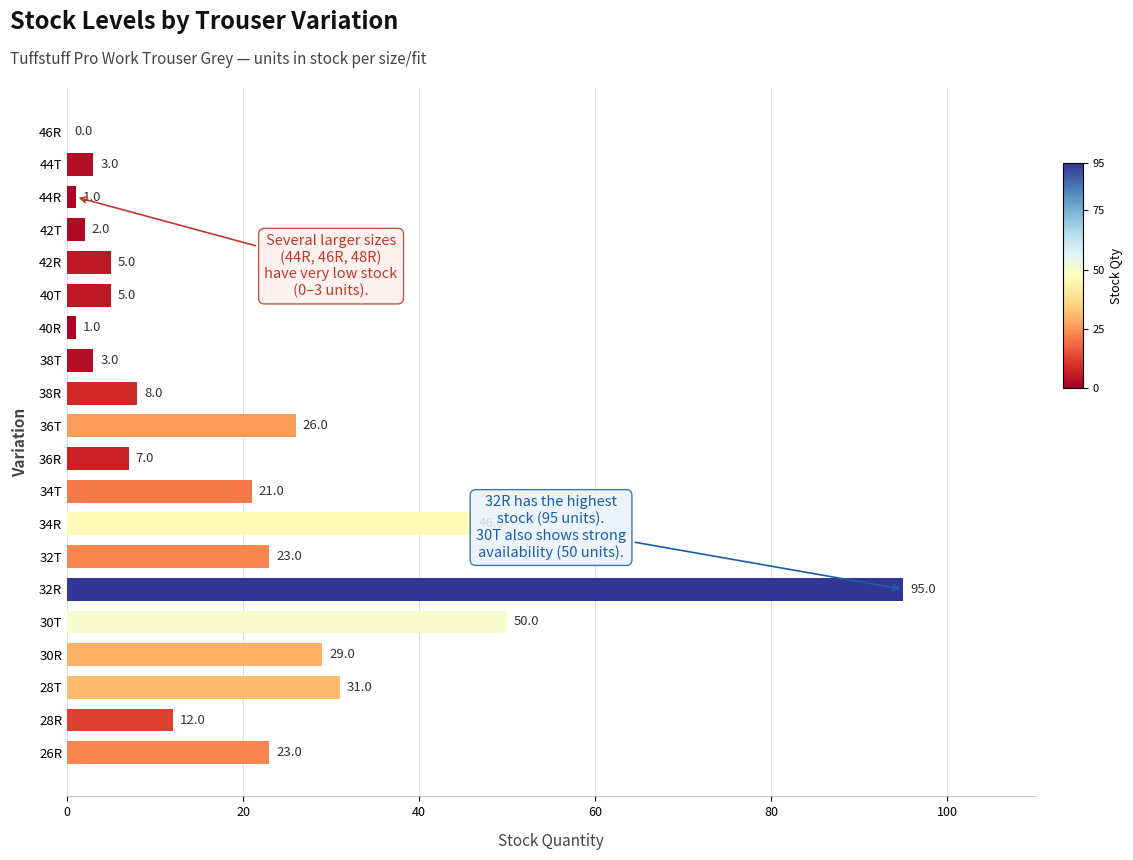

How many distinct data groups are displayed?

1